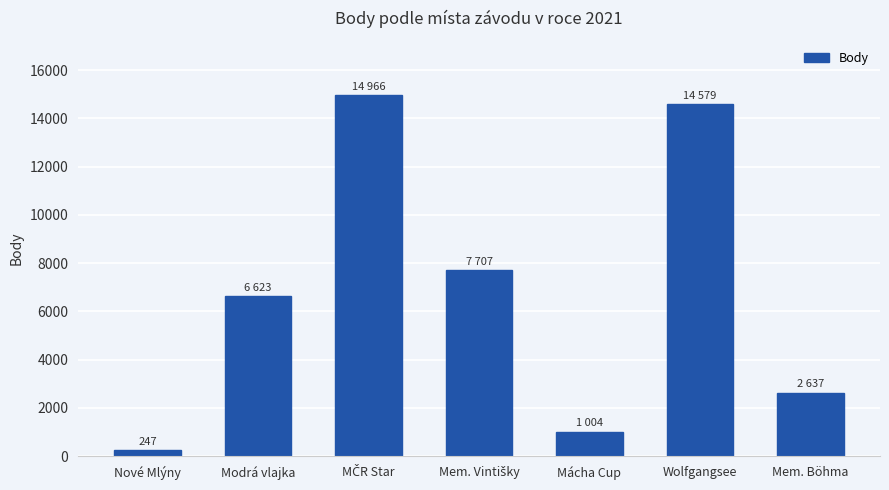

What position from the right is Modrá vlajka?

6